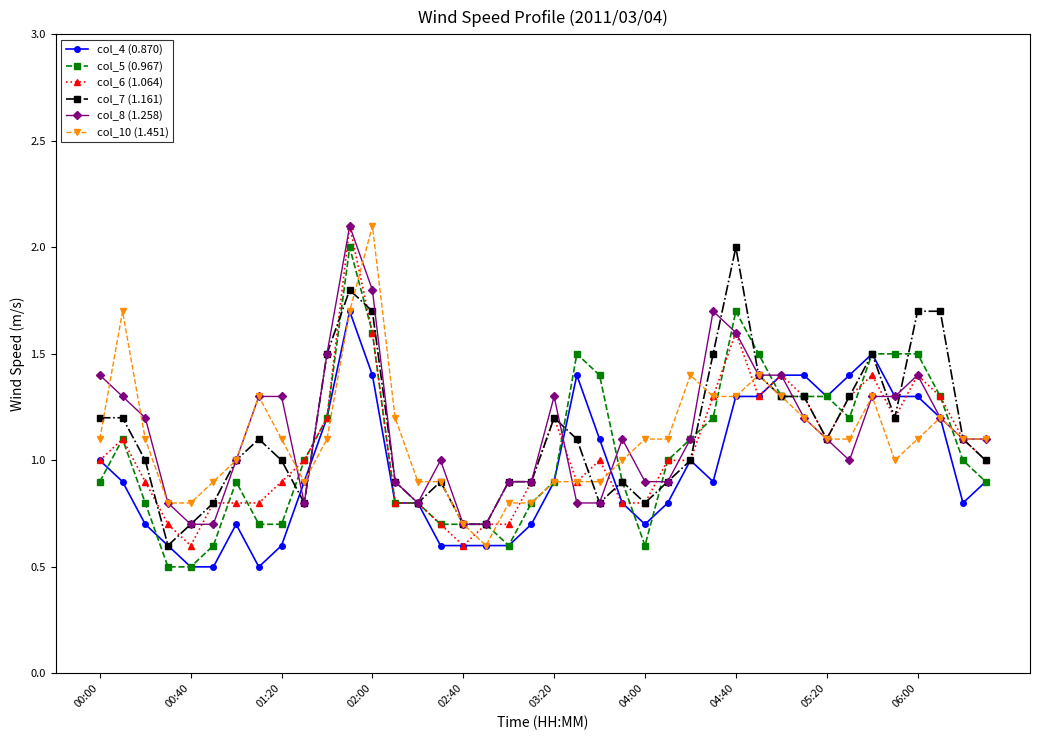

True or false: col_8 (1.258) has more than 1 points higher than both neighbors.

True